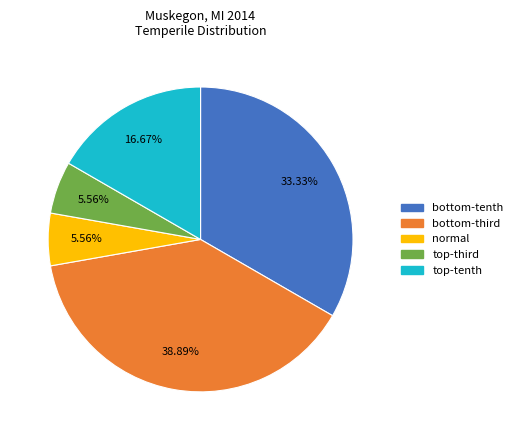

Is there any slice that represents more than half of the pie?

No